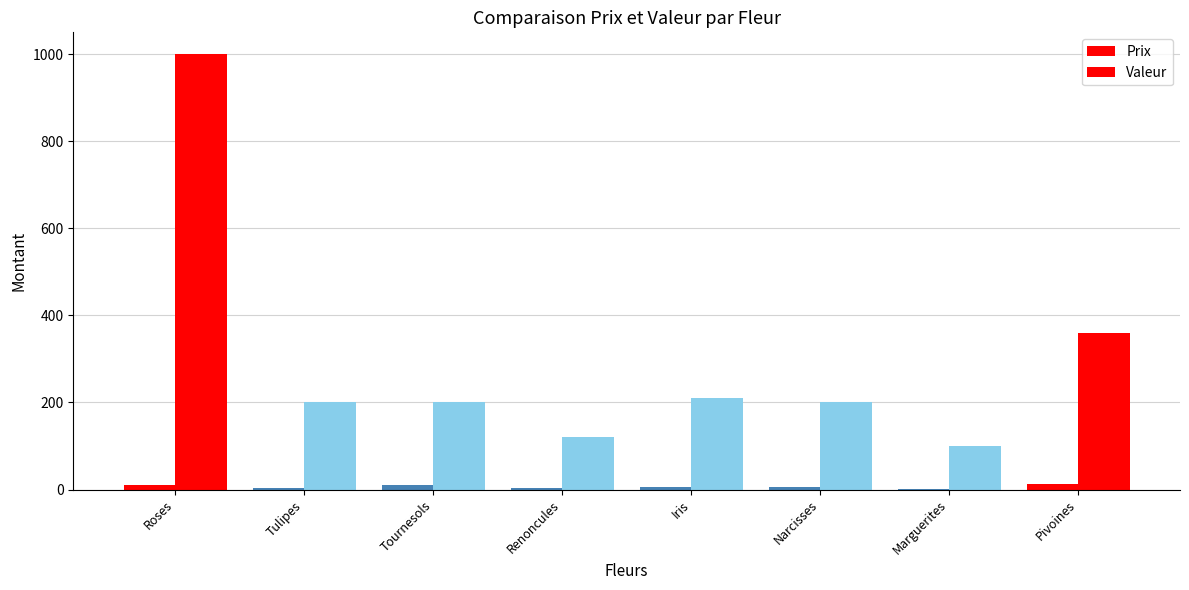

Count the number of categories in the chart.

8